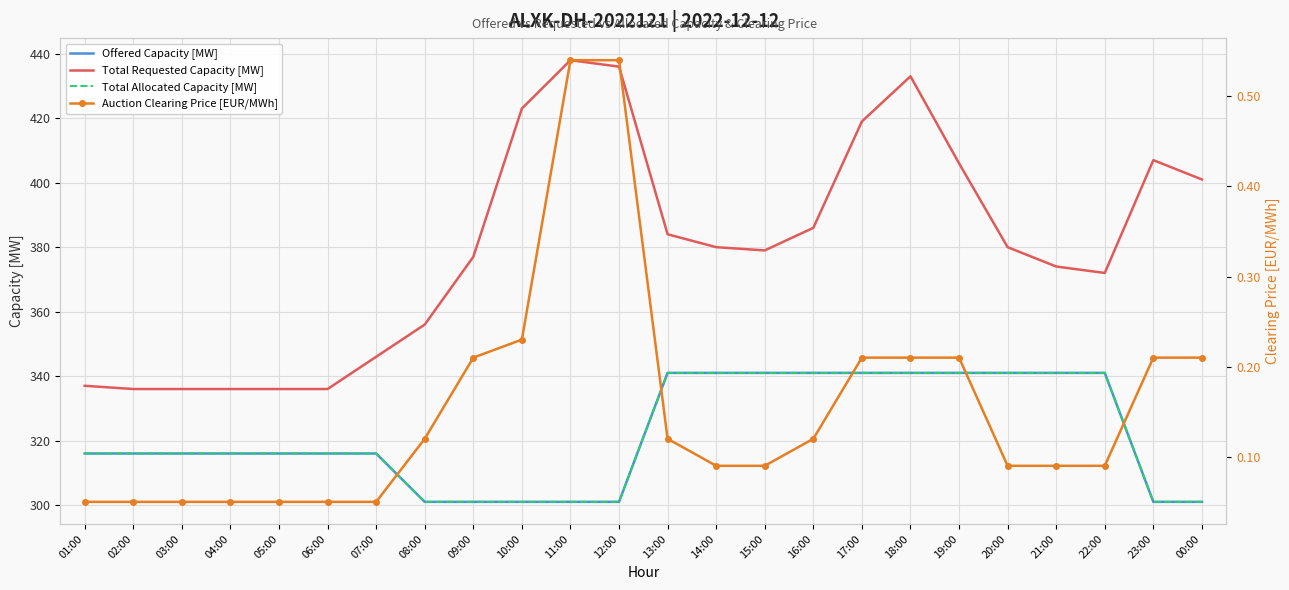

At which label is Total Requested Capacity [MW] closest to 387?

16:00